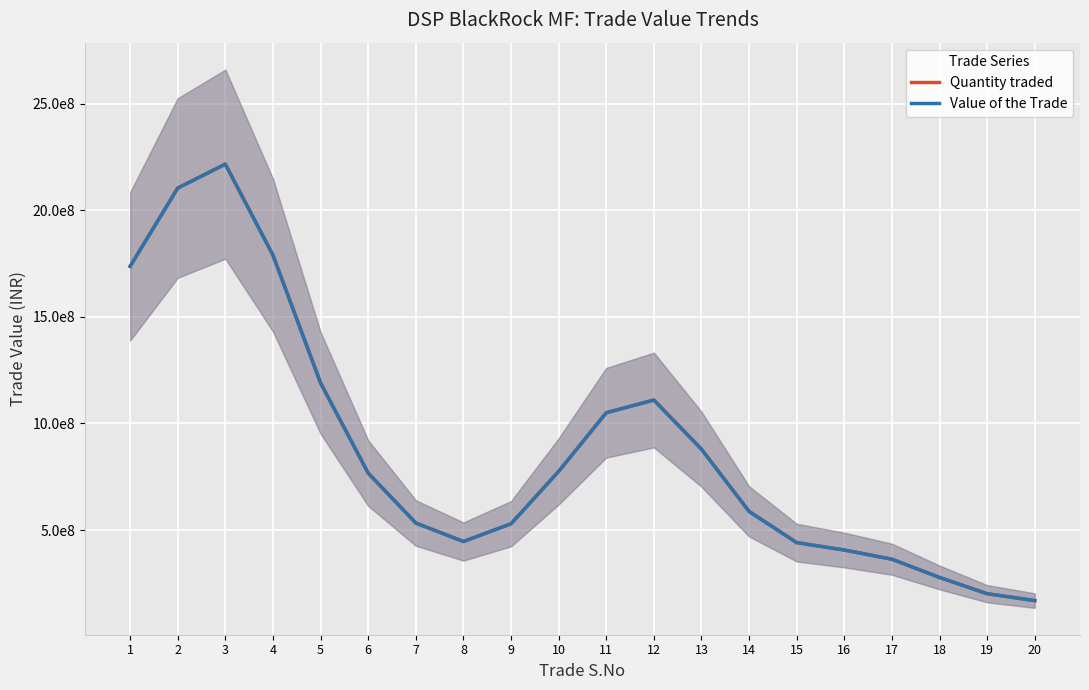

The value of Quantity traded at 11 is 1050393484.5. True or false?

True